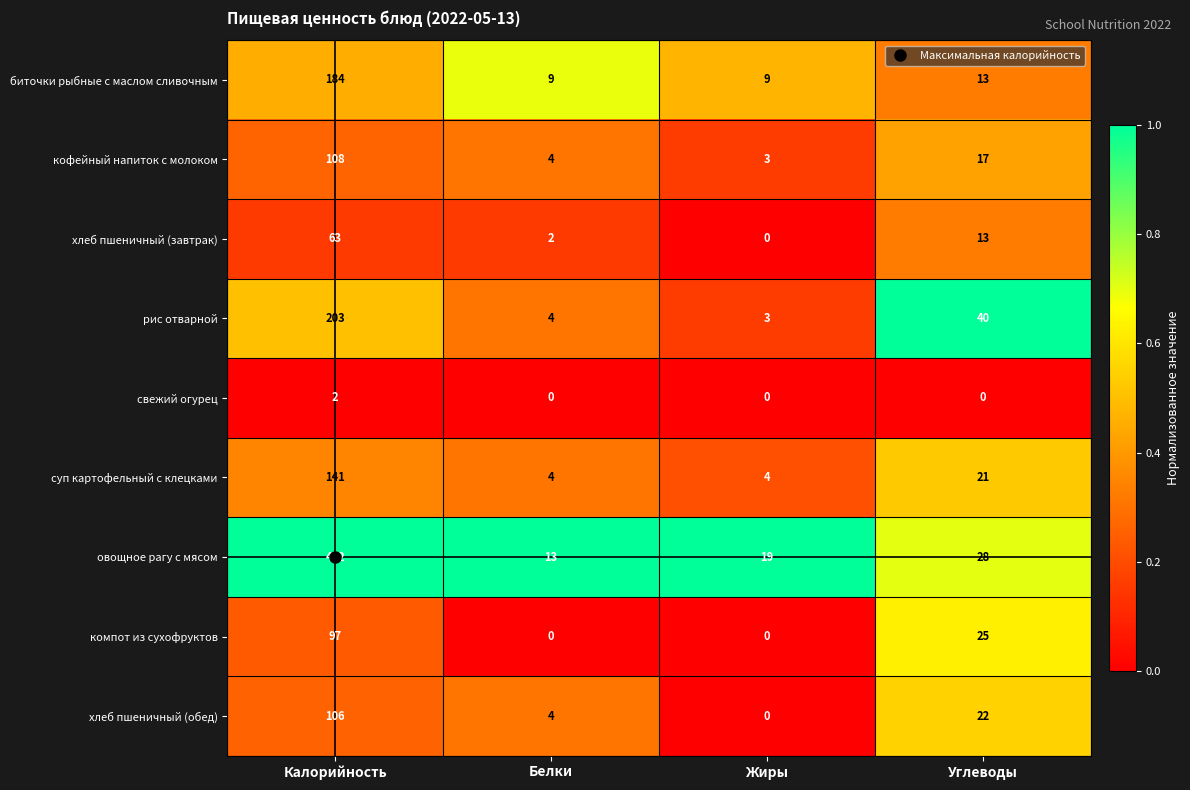

At how many categories does at least one series exceed 0?

4